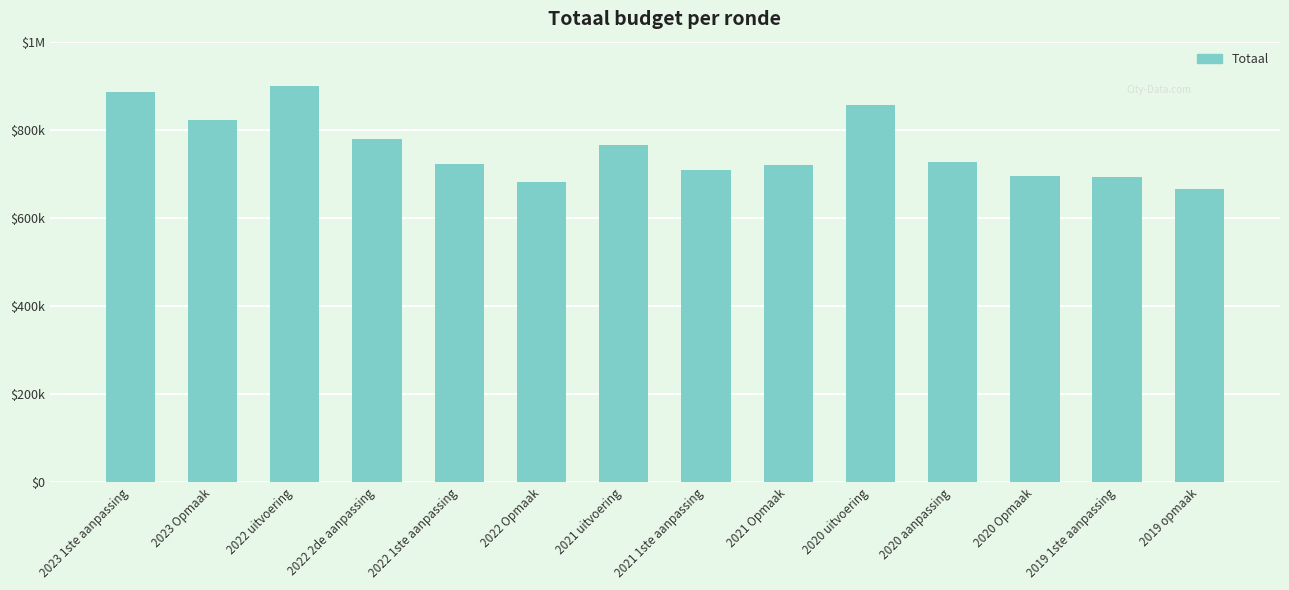

Does the chart contain any negative values?

No